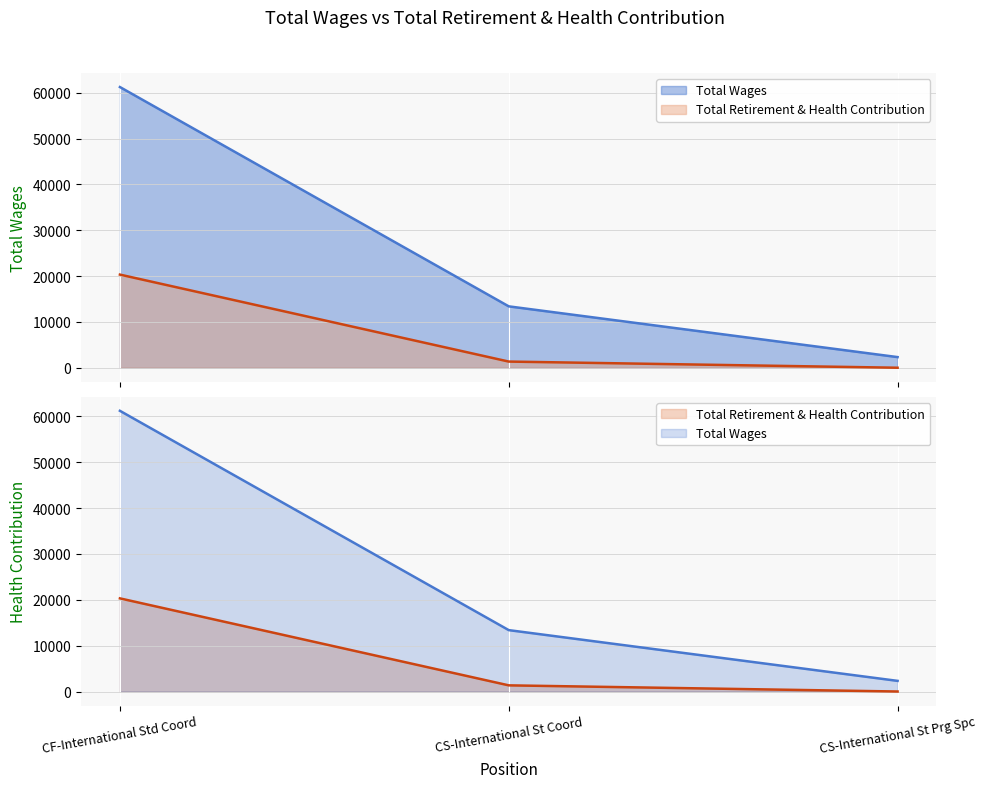

What is the value of the Total Wages point at the 2nd from the left?

13390